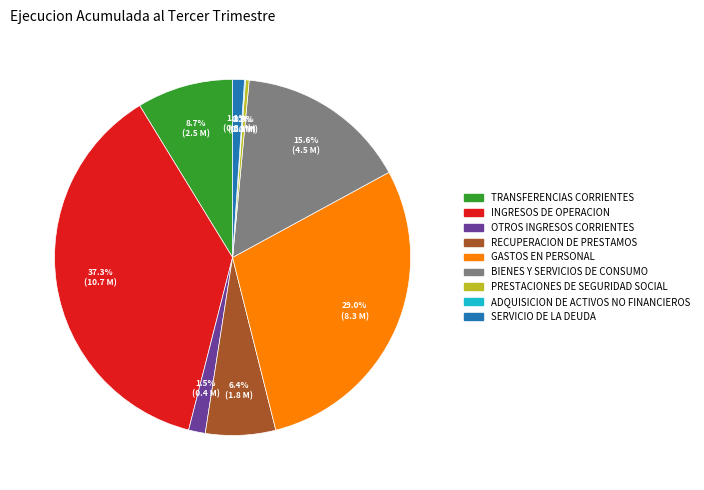

To the nearest percent, what portion does SERVICIO DE LA DEUDA represent?

1%